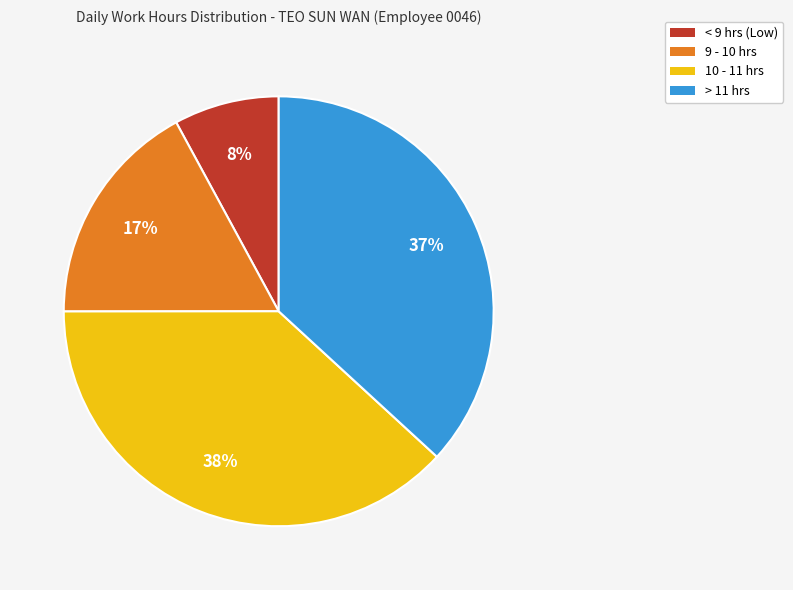

Rank the categories by value from lowest to highest.

< 9 hrs (Low), 9 - 10 hrs, > 11 hrs, 10 - 11 hrs